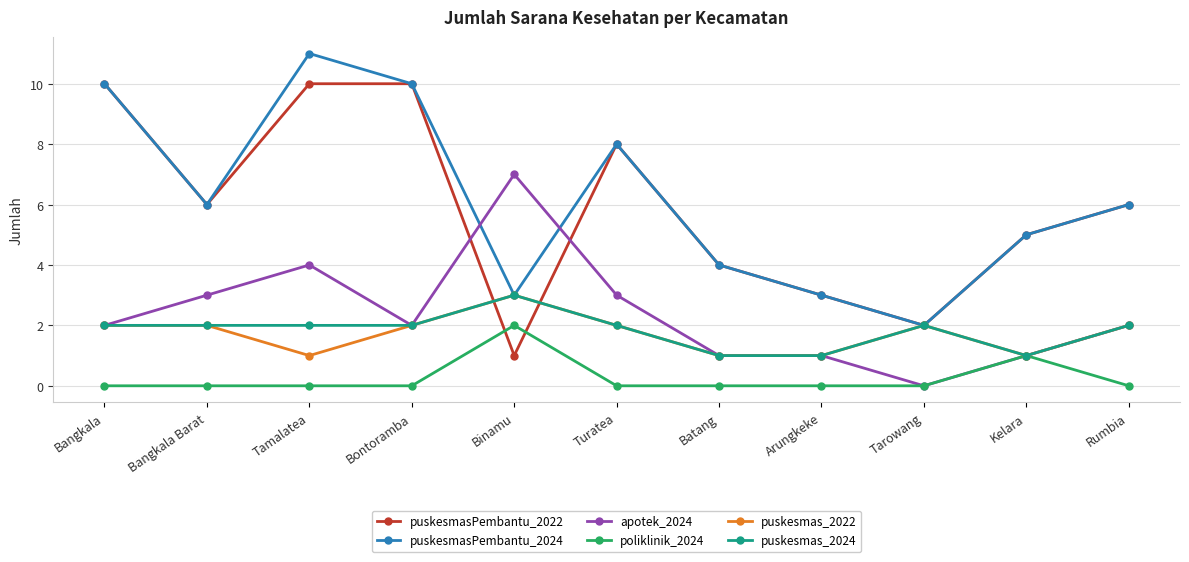

Where is the first local maximum for puskesmasPembantu_2024?

Tamalatea